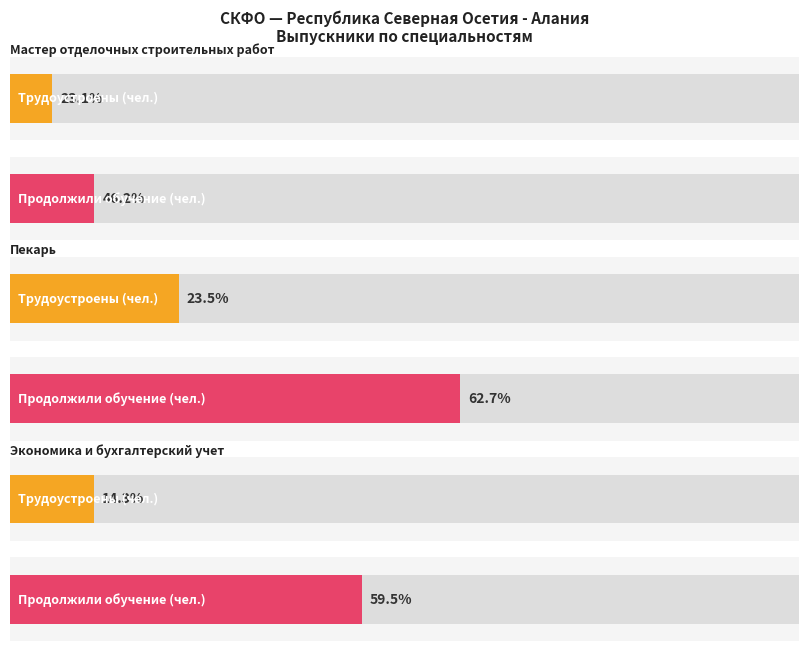

How many data points does each series have?

3